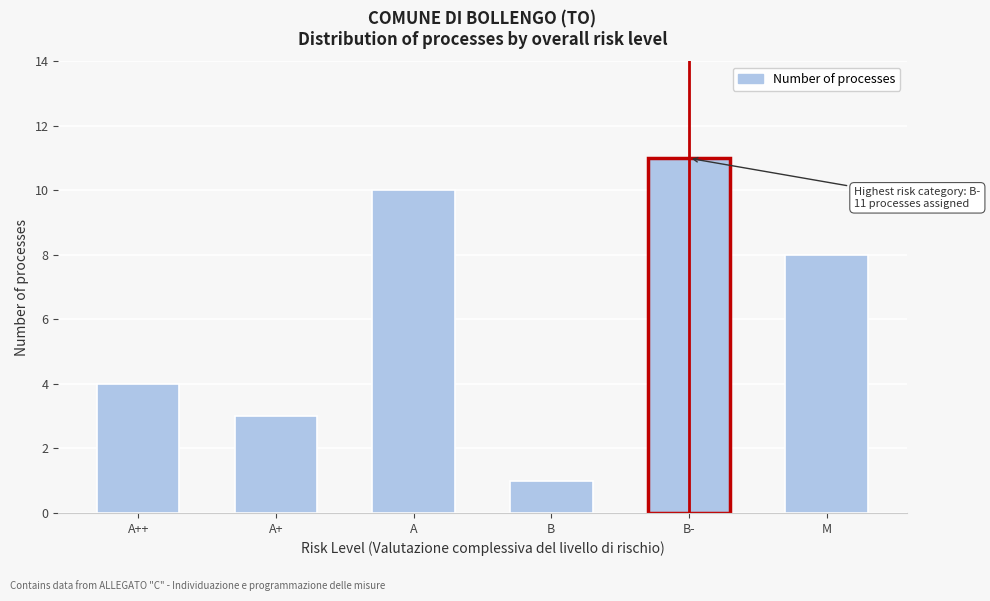

Reading left to right, list all the values displayed in this chart.

4	3	10	1	11	8